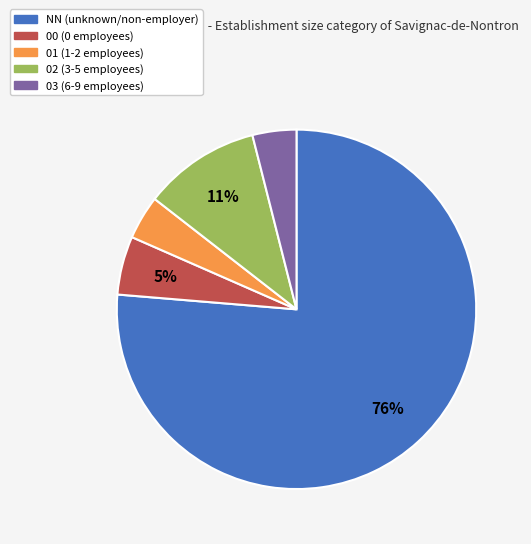

To the nearest percent, what is the difference between the largest and smallest slice percentages?

72%